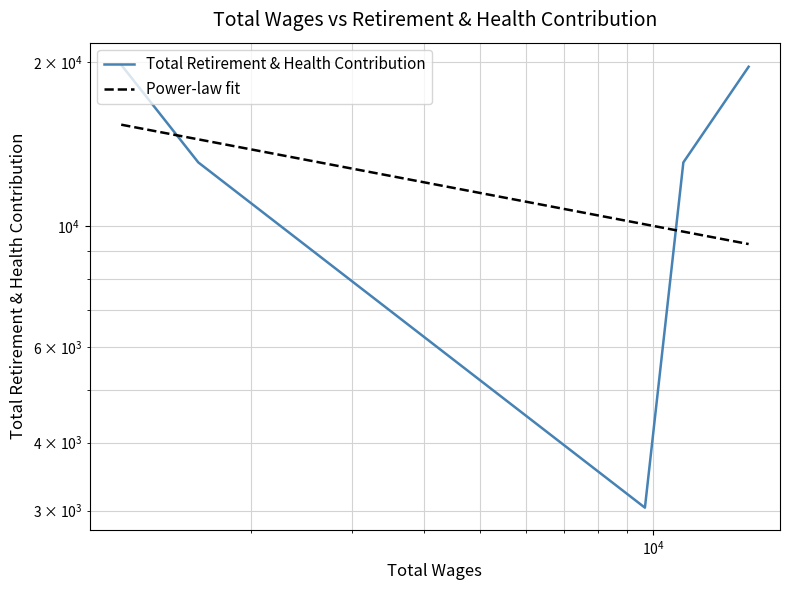

The chart shows a value of 5210 at $\mathdefault{10^{4}}$. True or false?

False